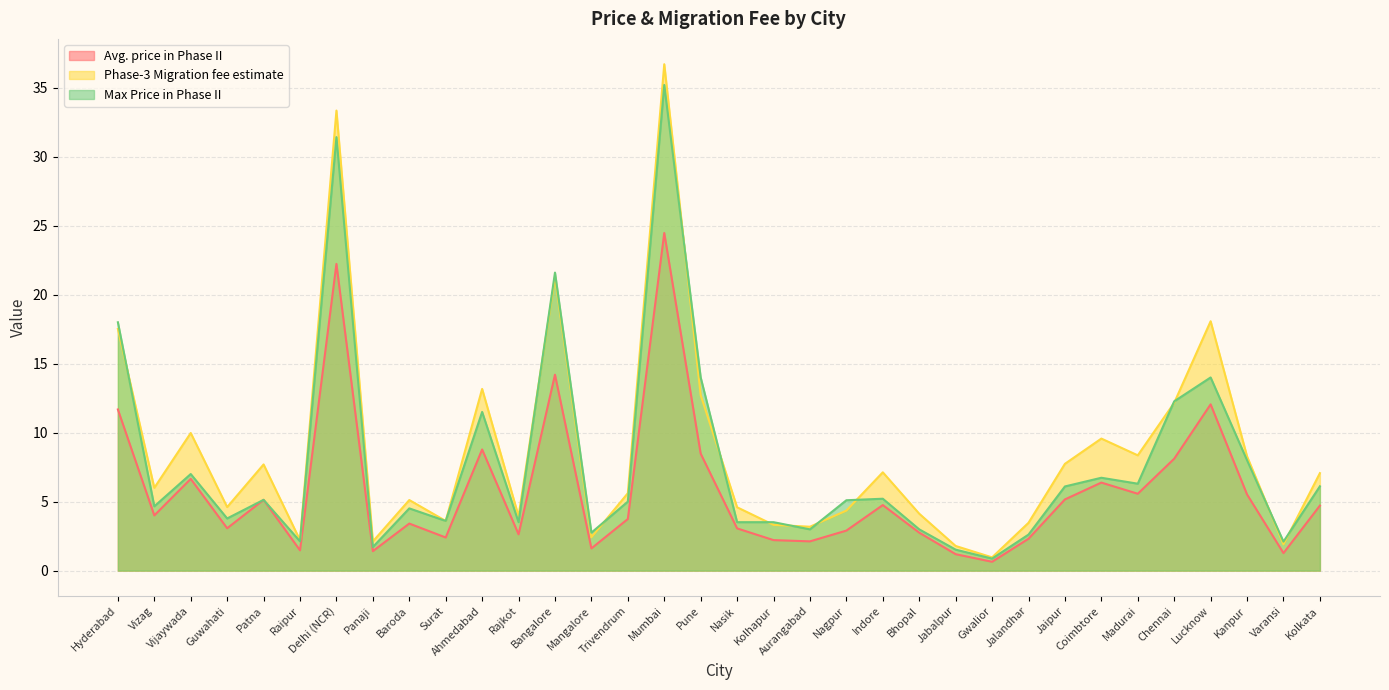

What are all the series names shown in the legend?

Avg. price in Phase II, Phase-3 Migration fee estimate, Max Price in Phase II